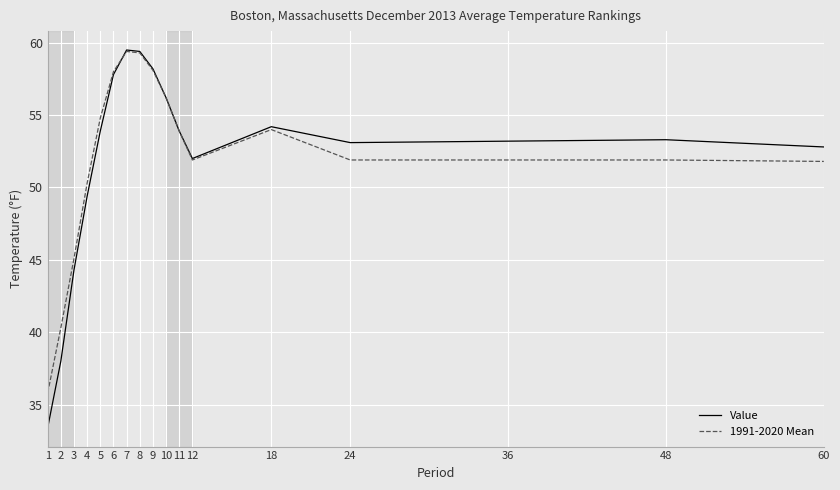

Count the number of data series in this chart.

2